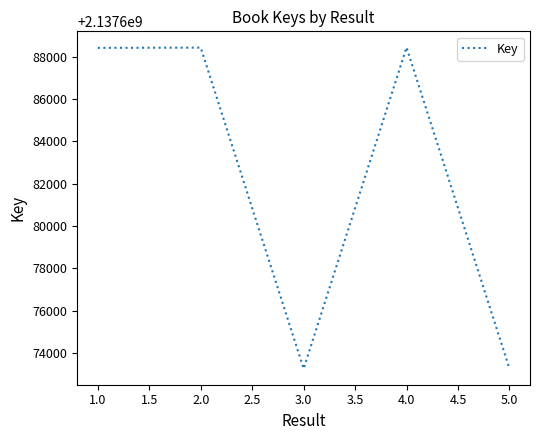

What is the sum of the values at 4.0 and 1.0?

4275376870